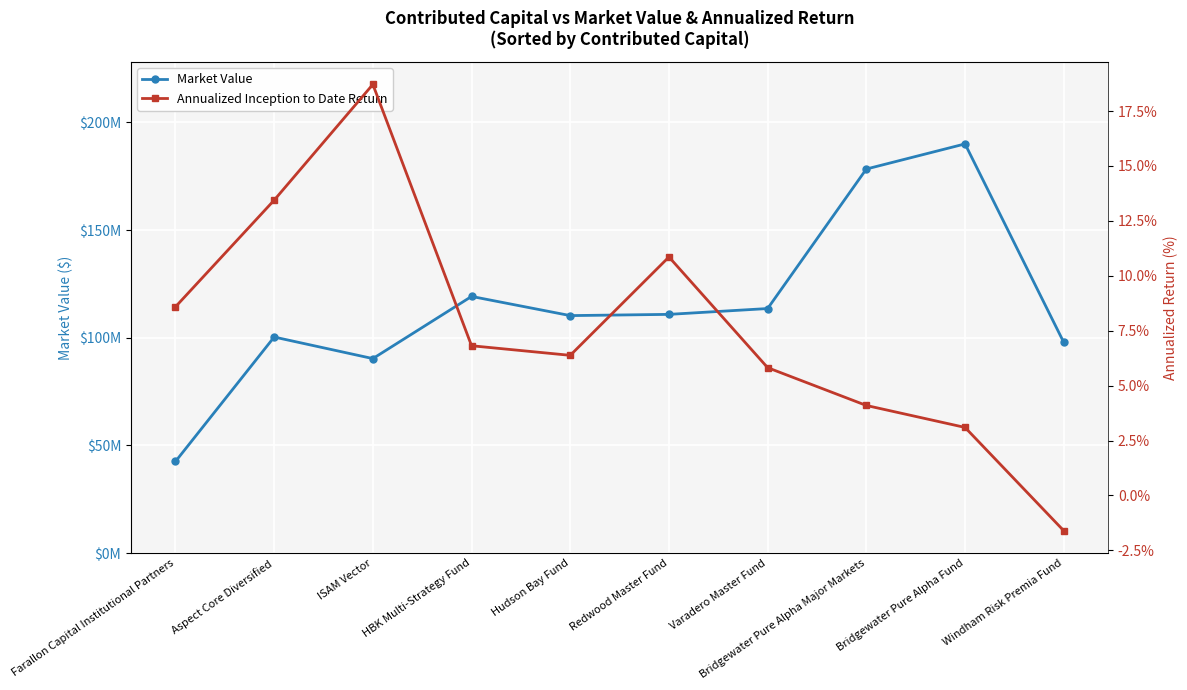

Reading right to left, transcribe all the data shown in this chart.

Market Value: Windham Risk Premia Fund=97885370.0	Bridgewater Pure Alpha Fund=190040318.5	Bridgewater Pure Alpha Major Markets=178370565.8	Varadero Master Fund=113564702.0	Redwood Master Fund=110856281.9	Hudson Bay Fund=110284284.5	HBK Multi-Strategy Fund=119191201.0	ISAM Vector=90316138.2	Aspect Core Diversified=100329784.1	Farallon Capital Institutional Partners=42514934.0
Annualized Inception to Date Return: Windham Risk Premia Fund=-1.6	Bridgewater Pure Alpha Fund=3.1	Bridgewater Pure Alpha Major Markets=4.1	Varadero Master Fund=5.8	Redwood Master Fund=10.9	Hudson Bay Fund=6.4	HBK Multi-Strategy Fund=6.8	ISAM Vector=18.7	Aspect Core Diversified=13.4	Farallon Capital Institutional Partners=8.6